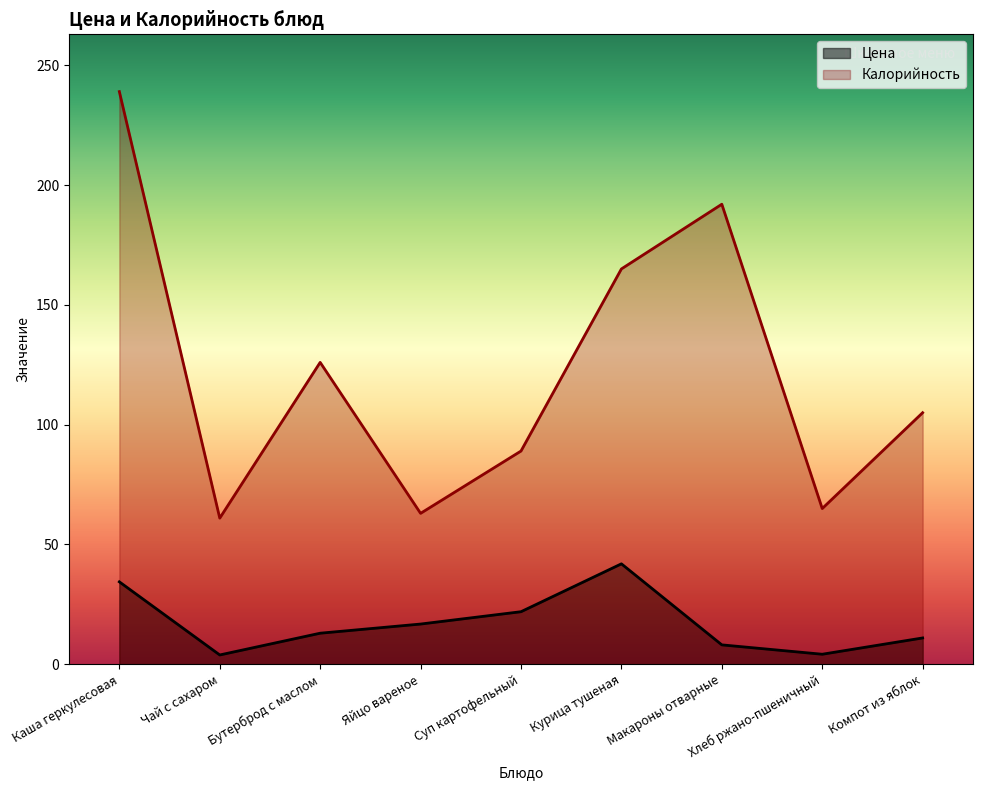

Reading left to right, what are all the values shown in this chart?

Цена: Каша геркулесовая=34.4	Чай с сахаром=3.9	Бутерброд с маслом=13.0	Яйцо вареное=16.8	Суп картофельный=21.9	Курица тушеная=41.9	Макароны отварные=8.1	Хлеб ржано-пшеничный=4.2	Компот из яблок=11.0
Калорийность: Каша геркулесовая=239.0	Чай с сахаром=61.0	Бутерброд с маслом=126.0	Яйцо вареное=63.0	Суп картофельный=89.0	Курица тушеная=165.0	Макароны отварные=192.0	Хлеб ржано-пшеничный=65.0	Компот из яблок=105.0